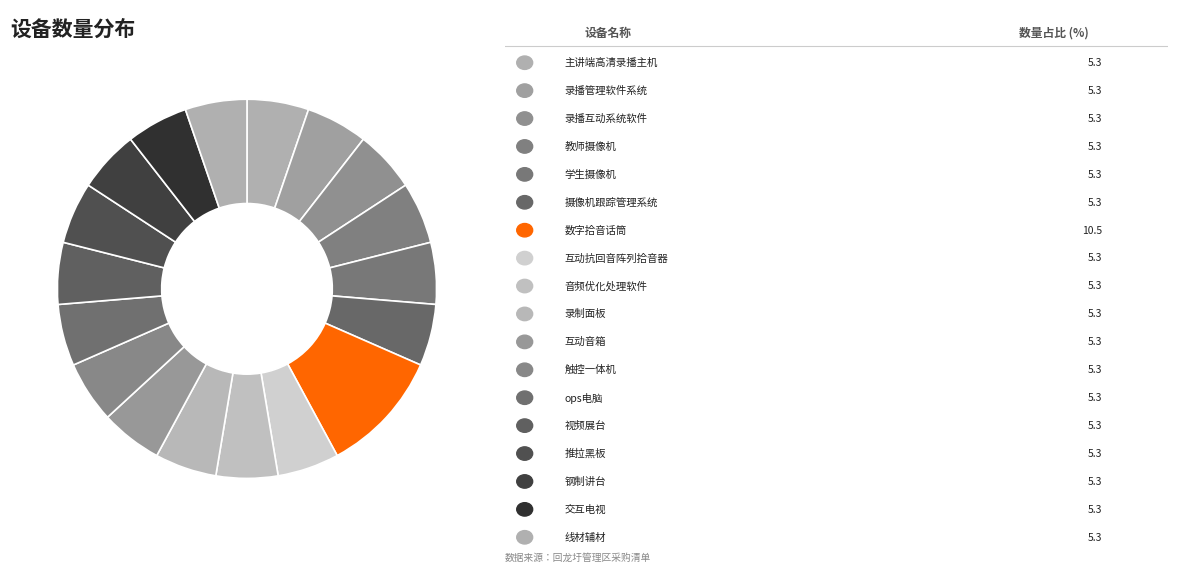

How many slices are in this pie chart?

18